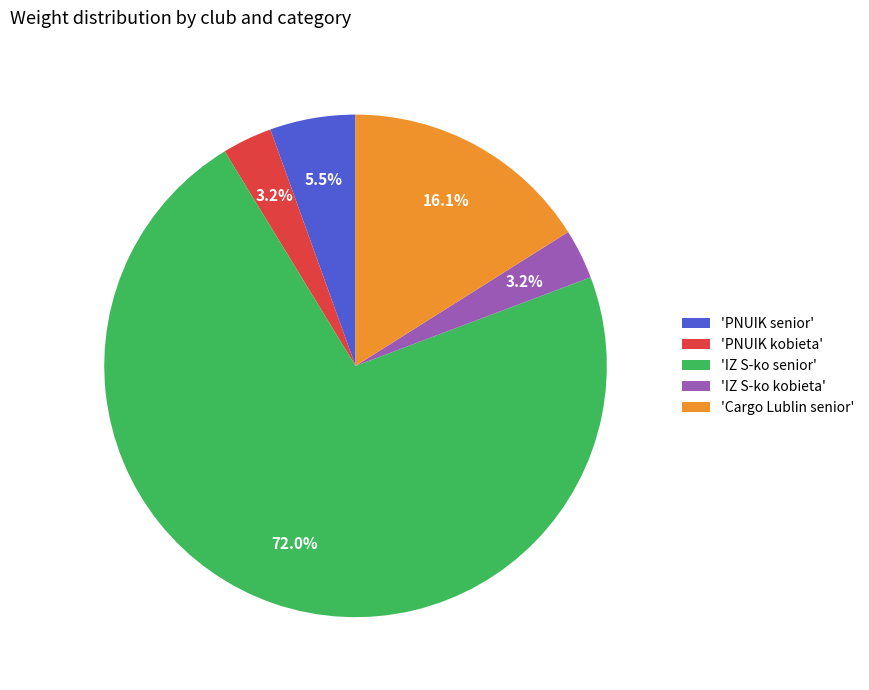

Count the number of slices in the pie.

5